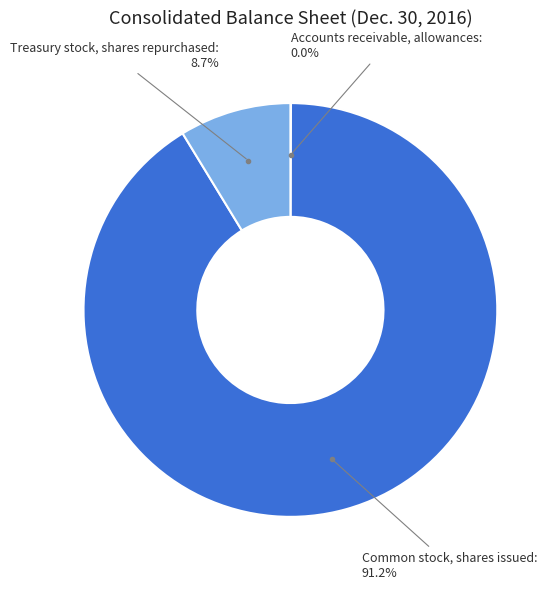

Is there any slice that represents more than half of the pie?

Yes